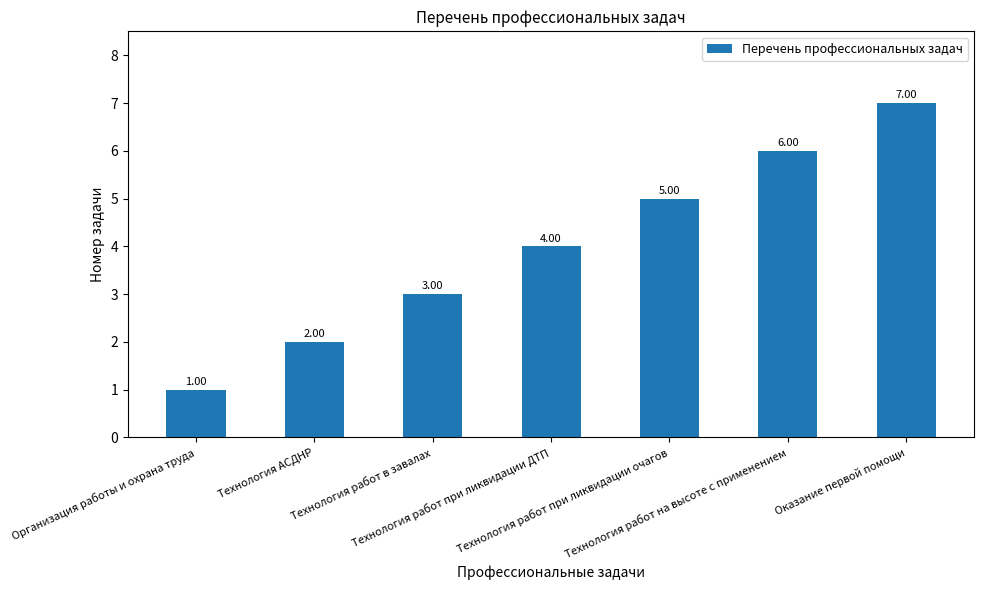

Is it true that the value at Организация работы и охрана труда is 1?

True